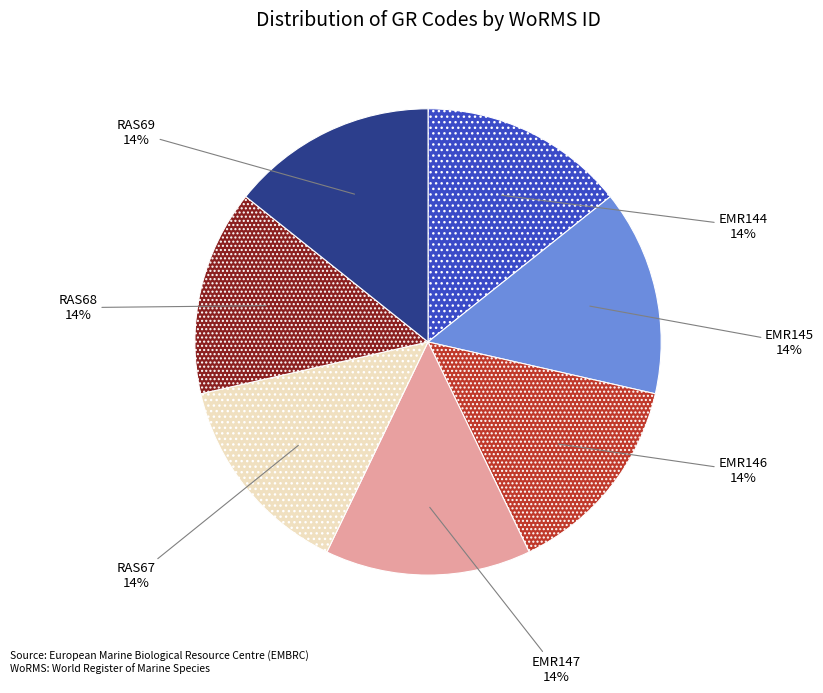

Count the number of slices in the pie.

7